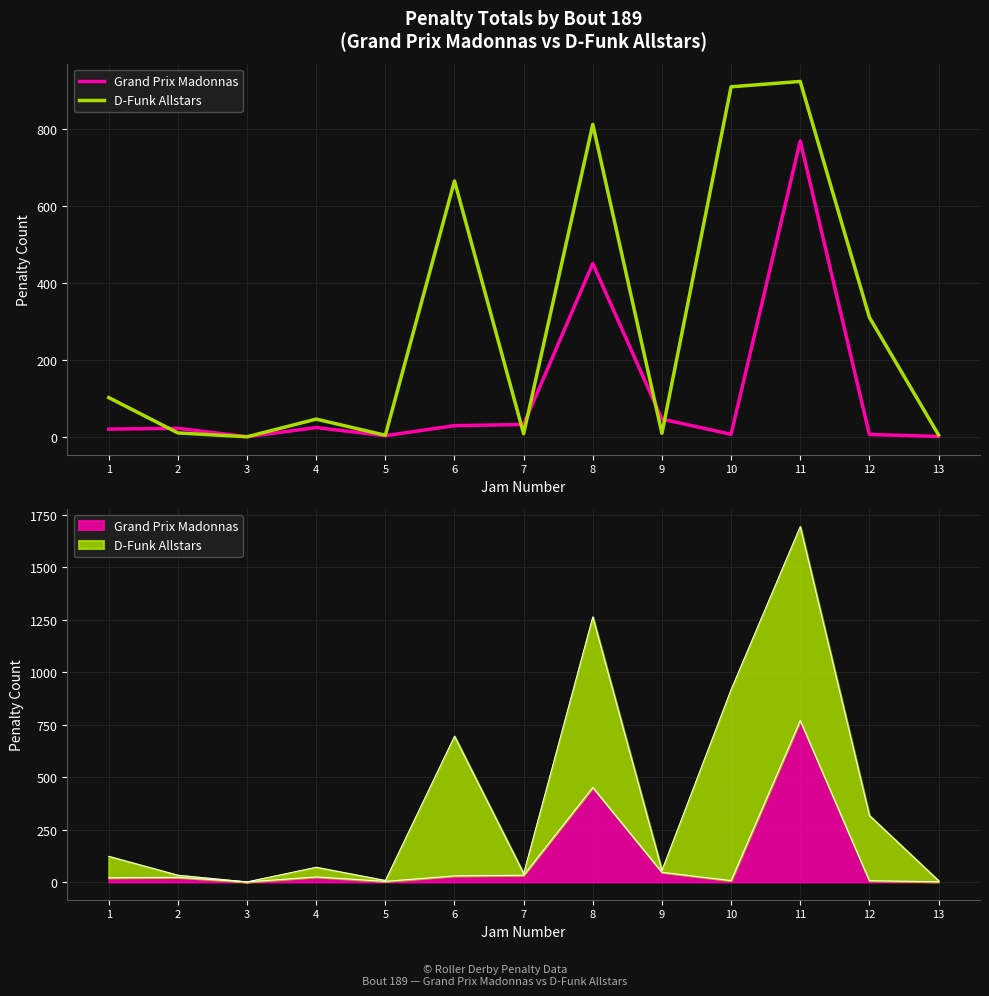

The value of D-Funk Allstars at 2 is 3.2. True or false?

False